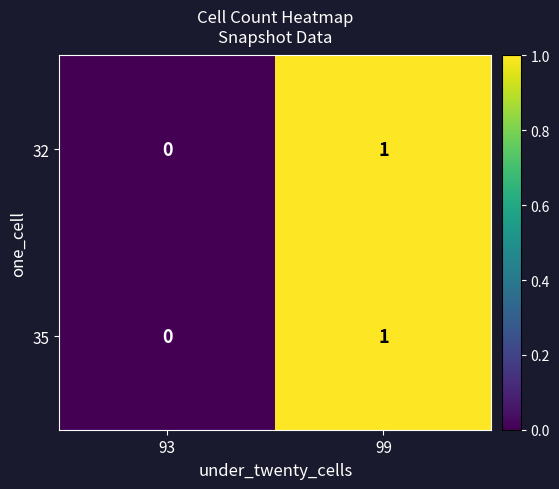

List the labels in order of 35 value, smallest first.

93, 99